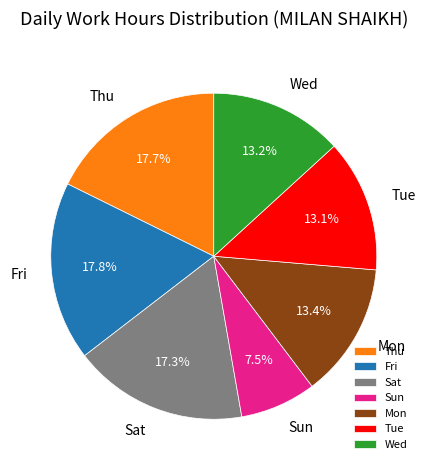

Which category has the smallest portion of the pie?

Sun